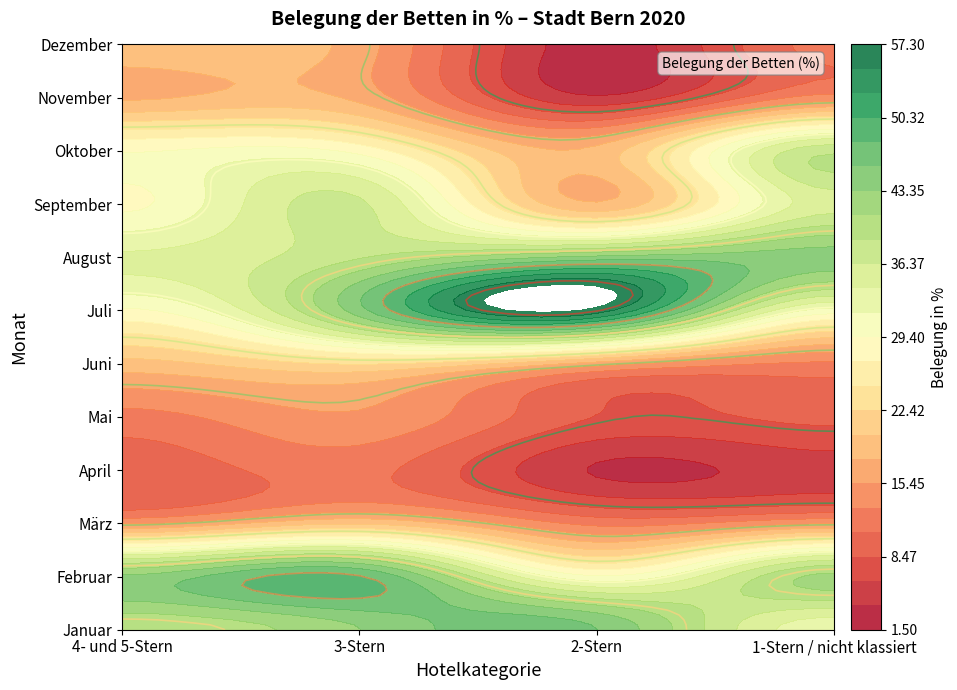

What is the average value of the November series?

13.2